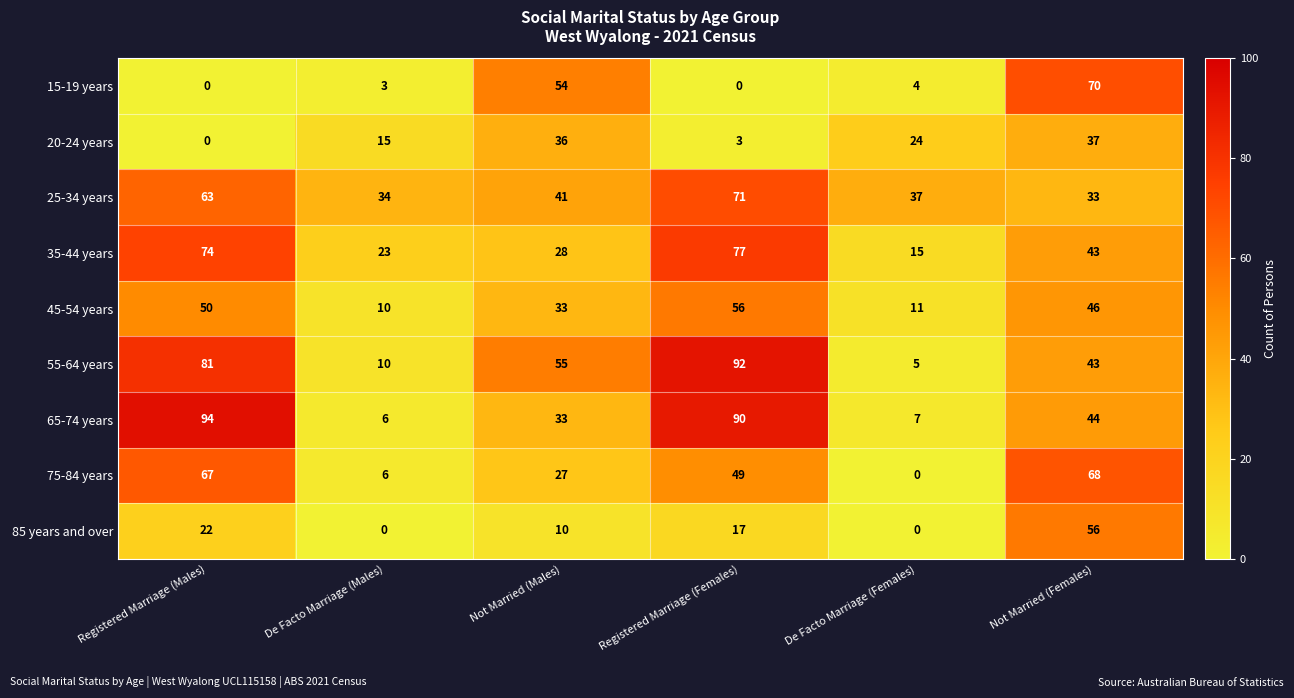

Rank the series at Registered Marriage (Females) from highest to lowest value.

55-64 years, 65-74 years, 35-44 years, 25-34 years, 45-54 years, 75-84 years, 85 years and over, 20-24 years, 15-19 years